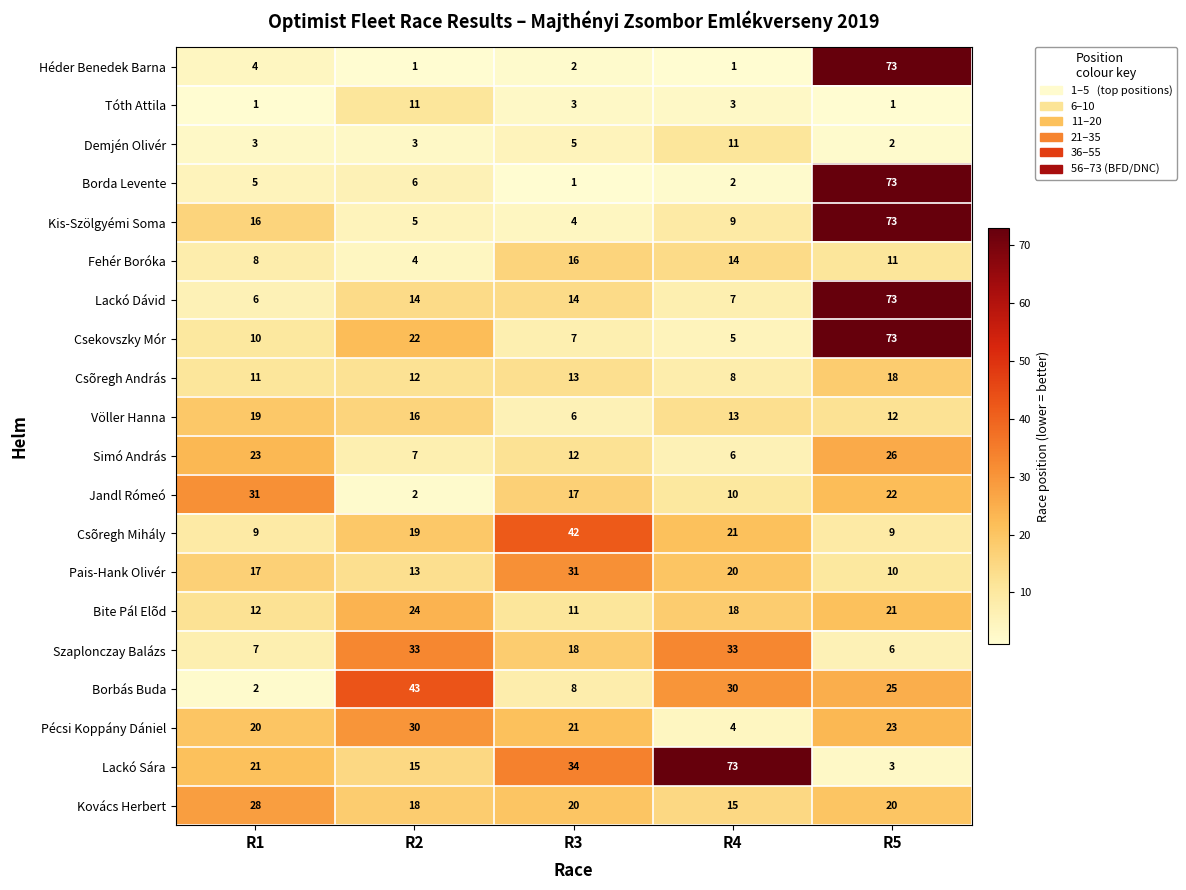

At which label is Csõregh András closest to 13?

R3